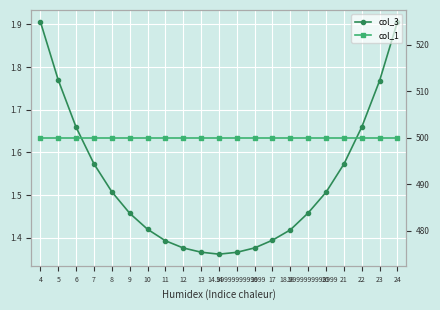

Which series has the widest spread of values?

col_3